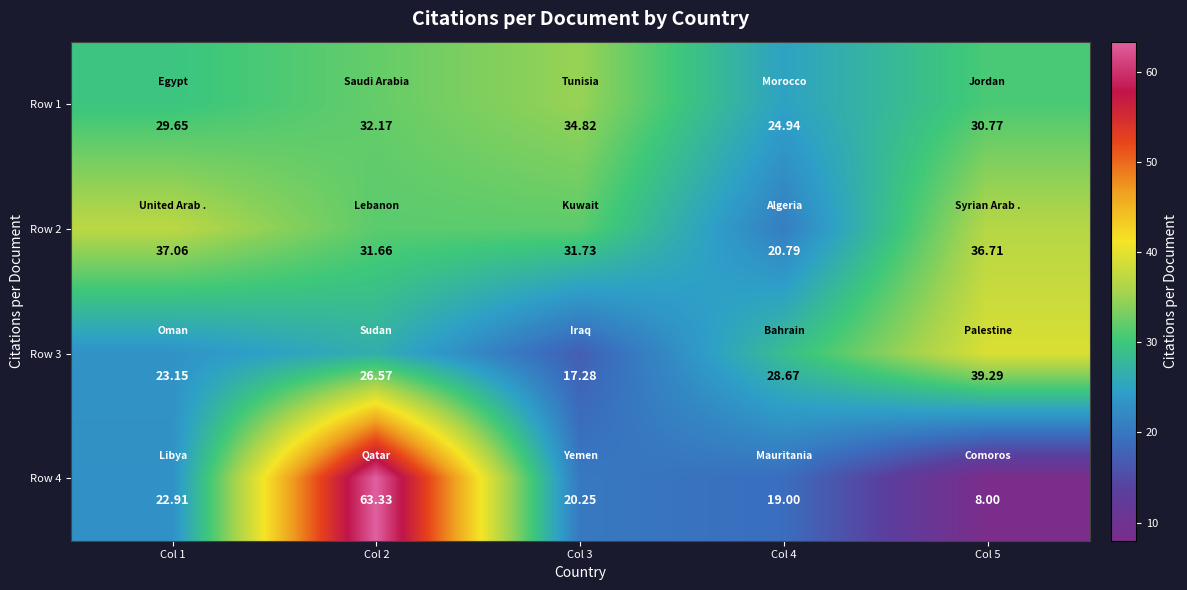

Rank the series by their maximum value, from highest to lowest.

Row 4, Row 3, Row 2, Row 1